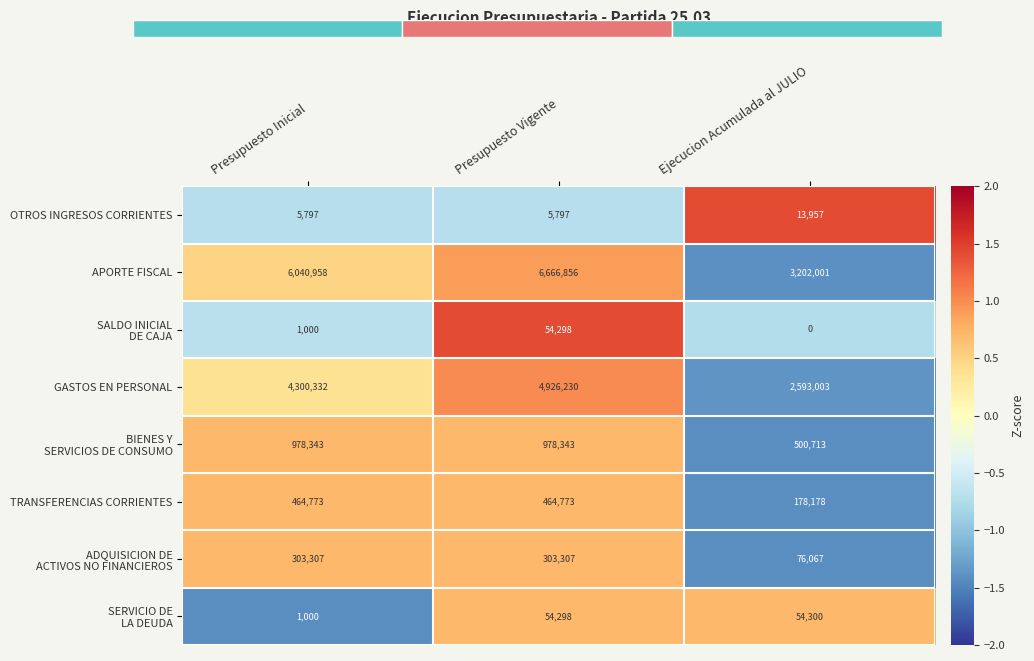

How many distinct data groups are displayed?

8